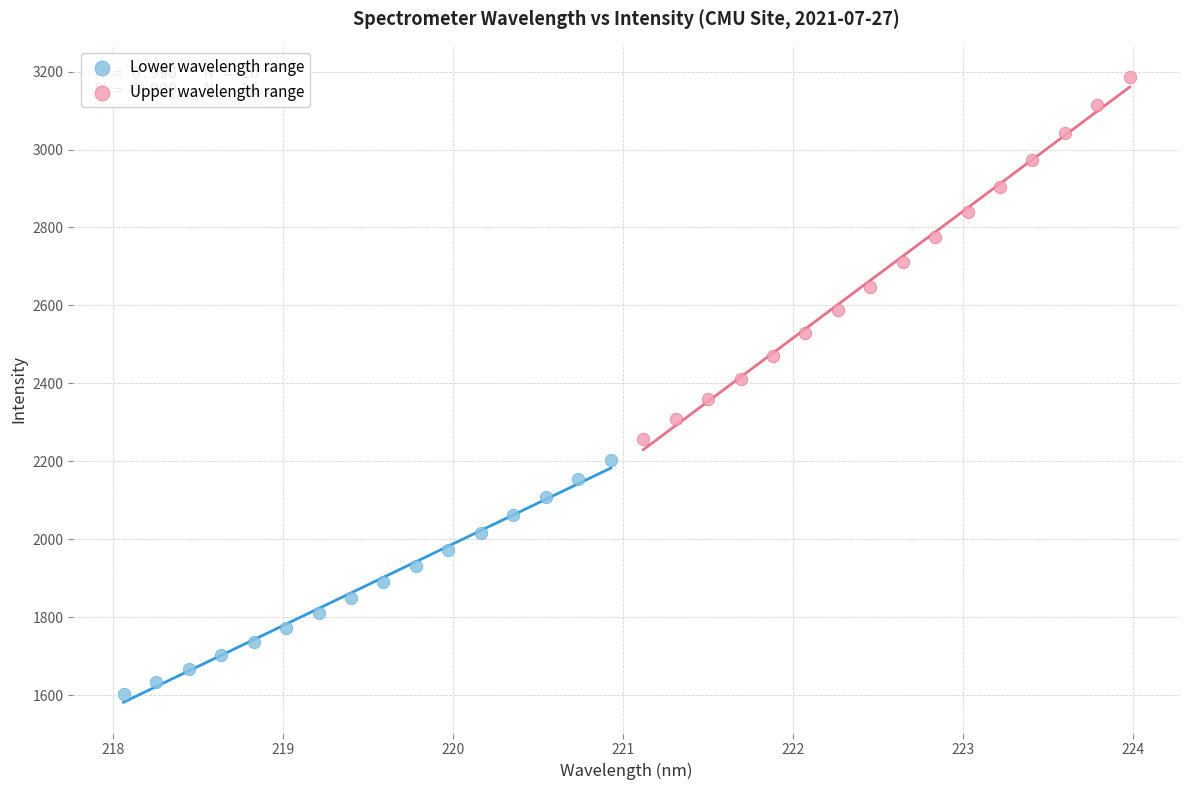

Which series reaches the minimum Y coordinate?

Lower wavelength range